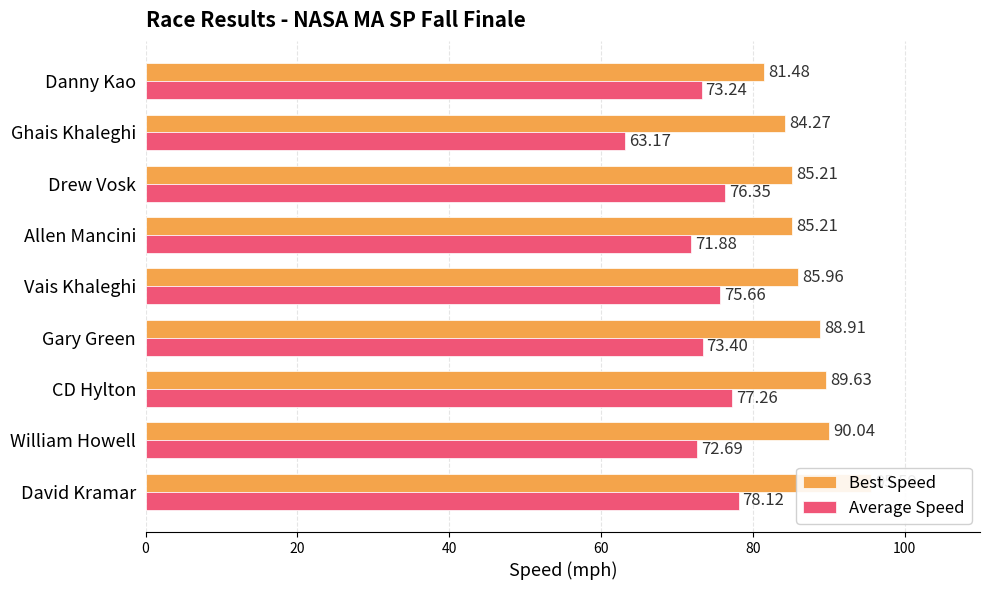

Which series has the largest range (max minus min)?

Average Speed